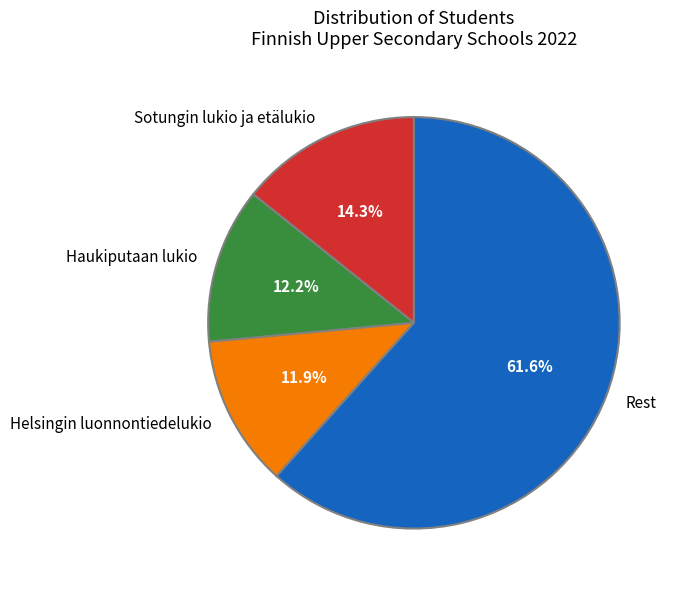

To the nearest percent, what is the difference between the largest and smallest slice percentages?

50%